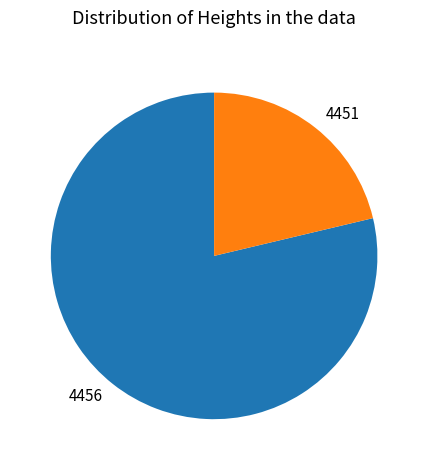

What is the smallest slice in the pie chart?

4451